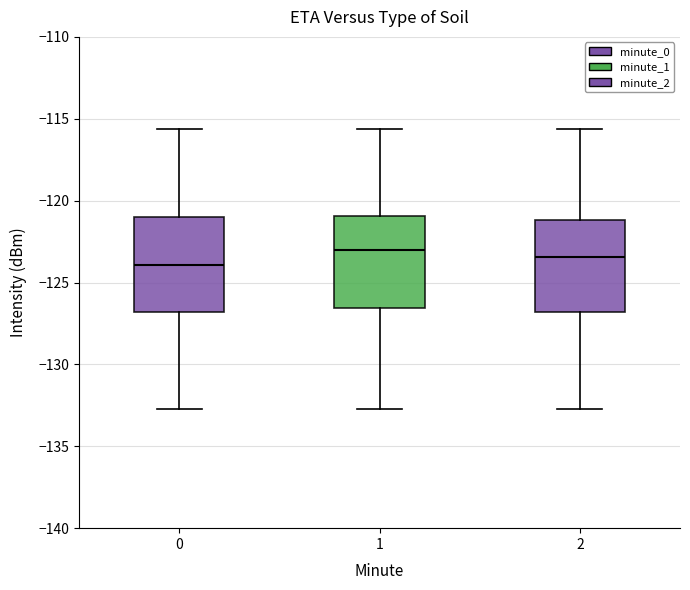

Reading left to right, transcribe this box plot: for each box, give where its median line is, the range the box spans, and where its two whiskers end, as read against the y-axis. The values are not printed on the chart, so give them approximately, as read against the axis.

0: median -124.0, box -127.0 to -121.0, whiskers -132.5 to -115.5
1: median -123.0, box -126.5 to -121.0, whiskers -132.5 to -115.5
2: median -123.5, box -127.0 to -121.0, whiskers -132.5 to -115.5